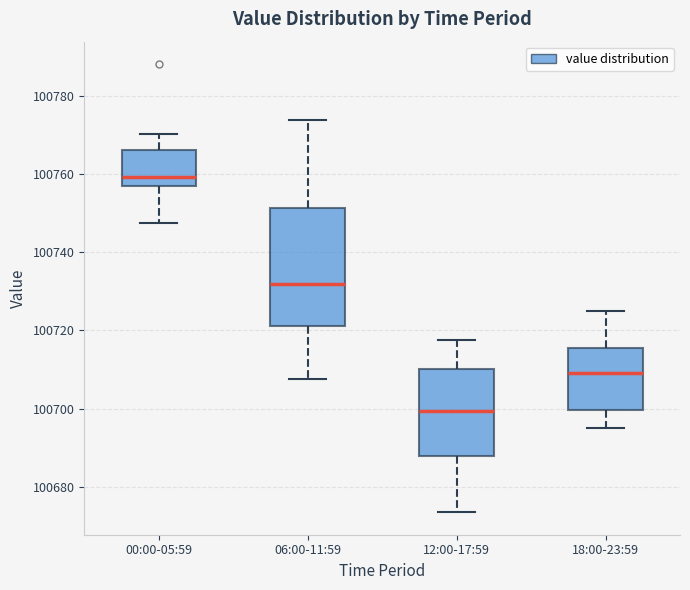

Reading left to right, transcribe this box plot: for each box, give where its median line is, the range the box spans, and where its two whiskers end, as read against the y-axis. The values are not printed on the chart, so give them approximately, as read against the axis.

00:00-05:59: median 100760, box 100758 to 100766, whiskers 100748 to 100770
06:00-11:59: median 100732, box 100722 to 100752, whiskers 100708 to 100774
12:00-17:59: median 100700, box 100688 to 100710, whiskers 100674 to 100718
18:00-23:59: median 100710, box 100700 to 100716, whiskers 100696 to 100726